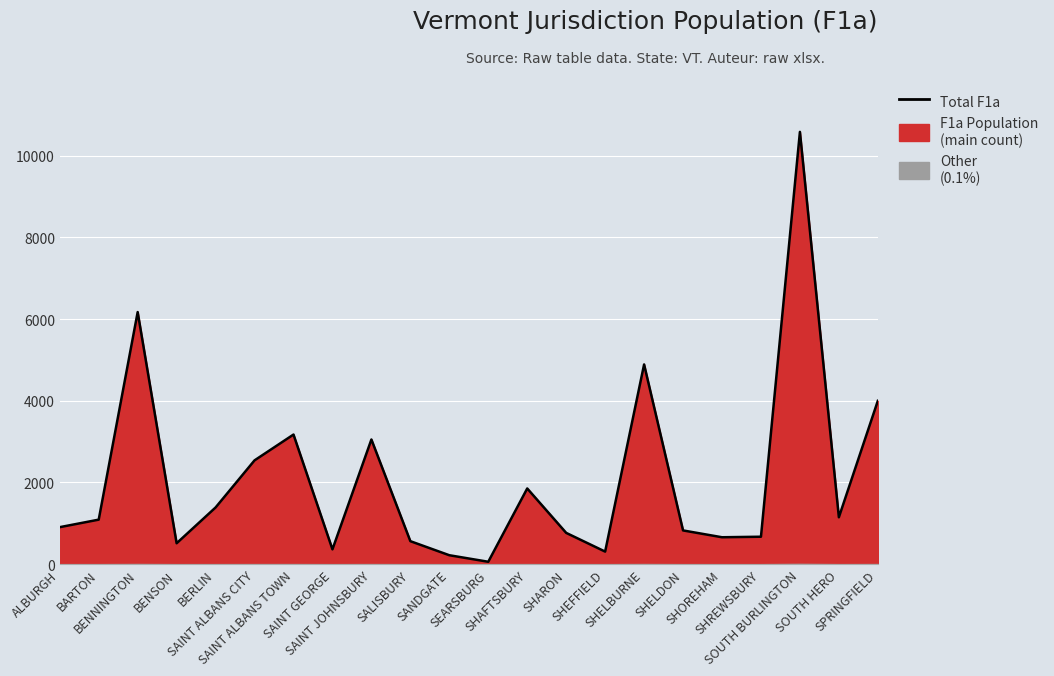

What is the value of the 14th point from the left?

766